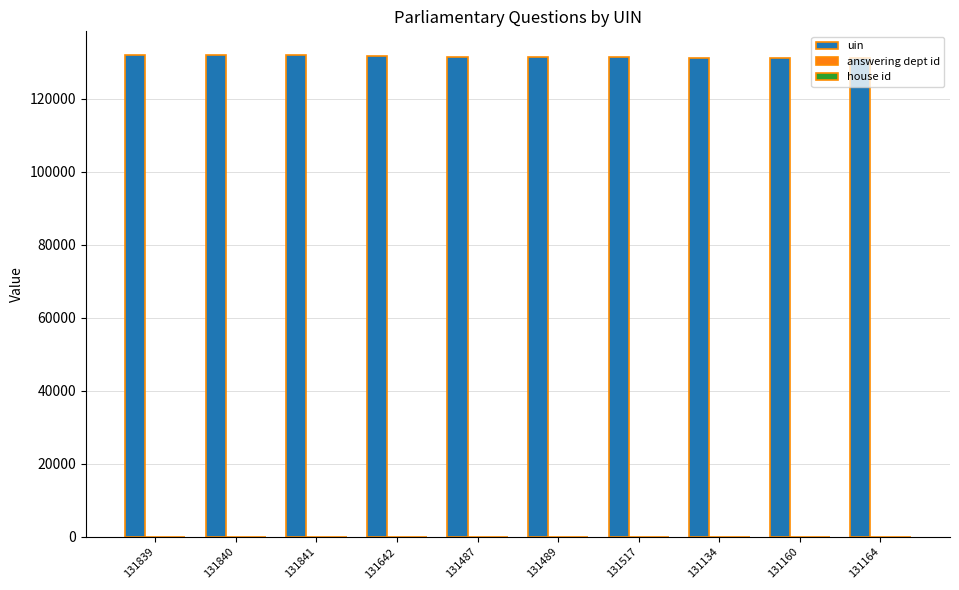

The uin series shows 131164 at 131164. True or false?

True